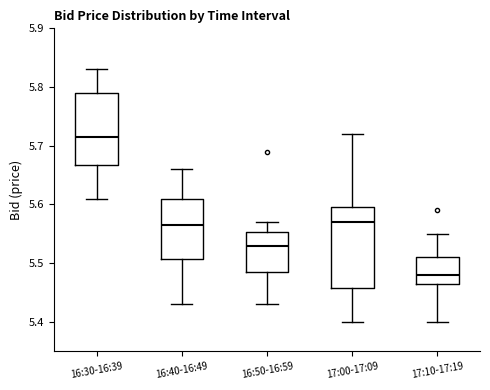

Where does the lower whisker of the box for 16:50-16:59 end on the y-axis? The values are not printed on the chart, so give them approximately, as read against the axis.

5.43